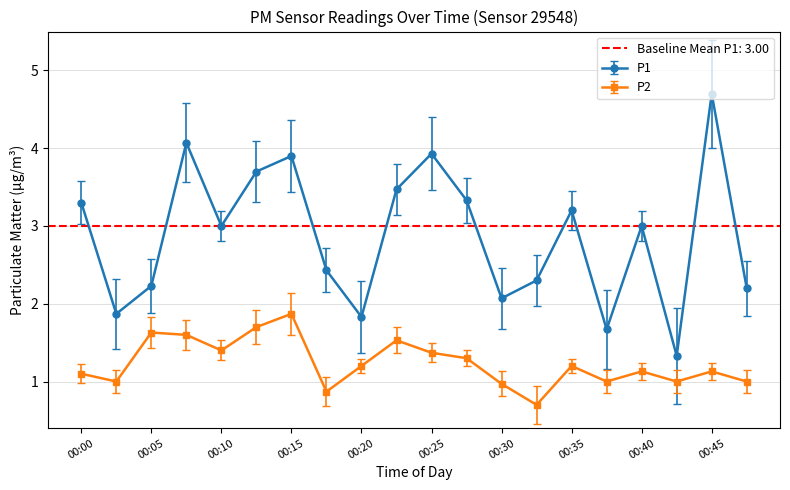

Is the value of P1 at 00:45 greater than the value of P2 at 00:05?

Yes